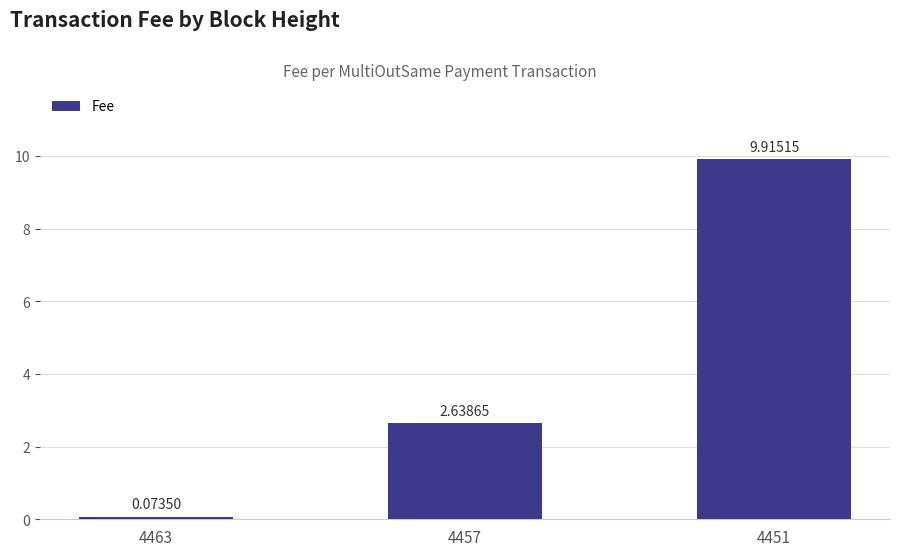

What is the sum of the values at 4463 and 4451?

10.0